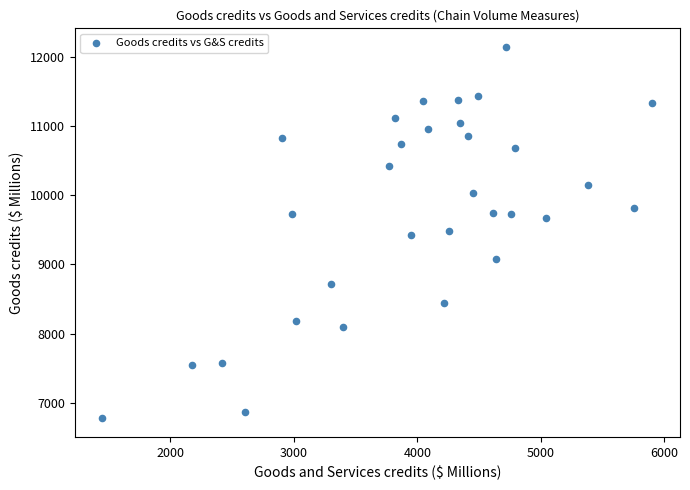

What is the range of Y values (max minus min)?

5379